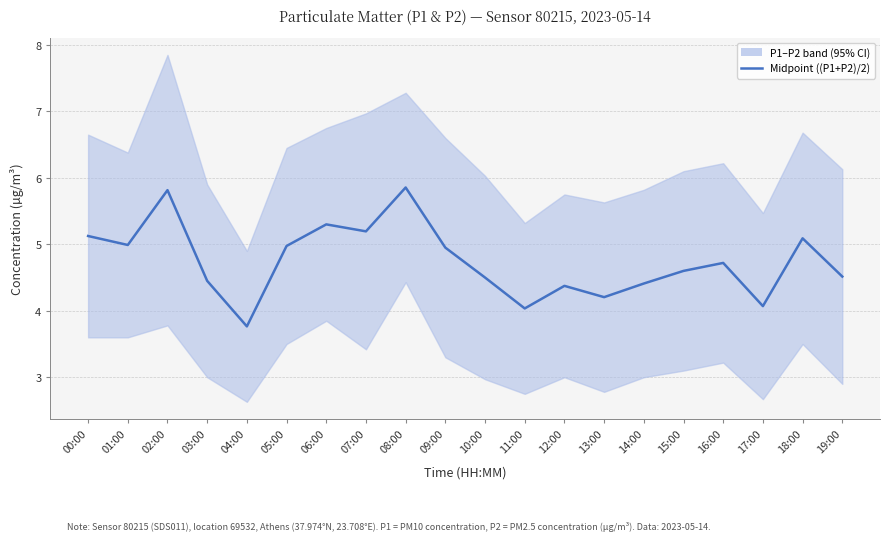

At which category does the data reach its first local peak?

02:00